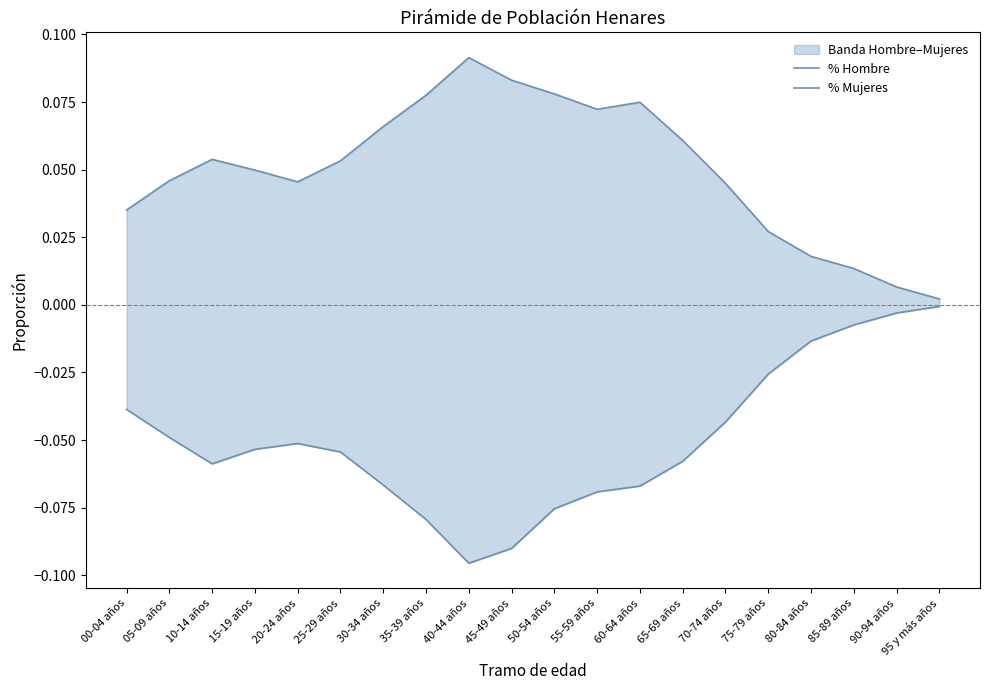

Reading left to right, list all the values displayed in this chart.

% Hombre: 00-04 años=-0.0	05-09 años=-0.0	10-14 años=-0.1	15-19 años=-0.1	20-24 años=-0.1	25-29 años=-0.1	30-34 años=-0.1	35-39 años=-0.1	40-44 años=-0.1	45-49 años=-0.1	50-54 años=-0.1	55-59 años=-0.1	60-64 años=-0.1	65-69 años=-0.1	70-74 años=-0.0	75-79 años=-0.0	80-84 años=-0.0	85-89 años=-0.0	90-94 años=-0.0	95 y más años=-0.0
% Mujeres: 00-04 años=0.0	05-09 años=0.0	10-14 años=0.1	15-19 años=0.0	20-24 años=0.0	25-29 años=0.1	30-34 años=0.1	35-39 años=0.1	40-44 años=0.1	45-49 años=0.1	50-54 años=0.1	55-59 años=0.1	60-64 años=0.1	65-69 años=0.1	70-74 años=0.0	75-79 años=0.0	80-84 años=0.0	85-89 años=0.0	90-94 años=0.0	95 y más años=0.0